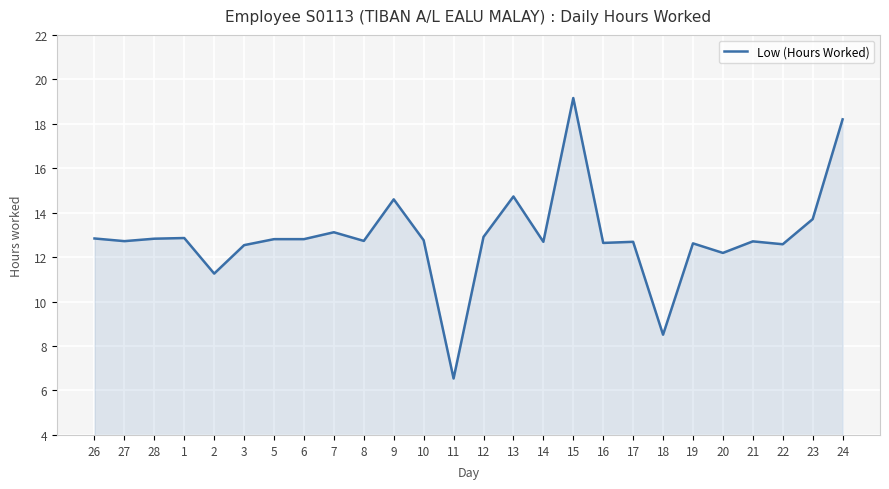

What is the difference between the maximum and minimum values?

12.6